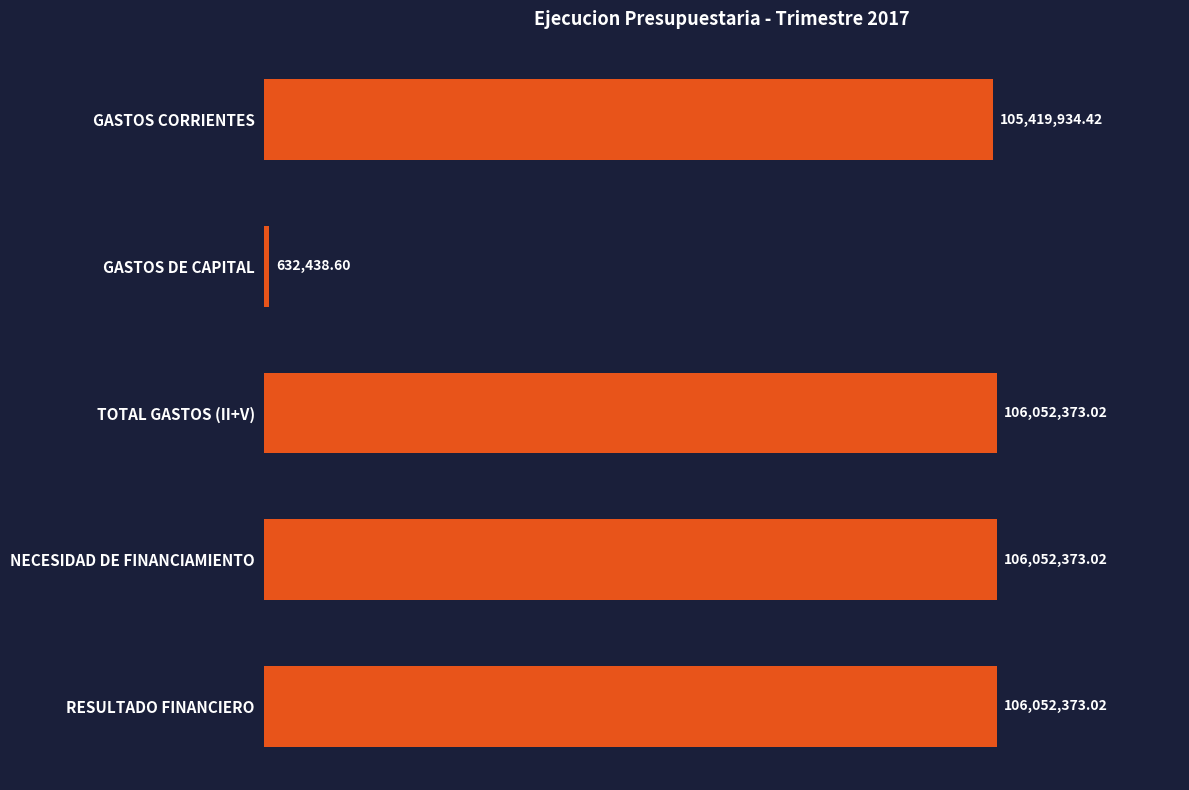

Are the bars horizontal?

Yes